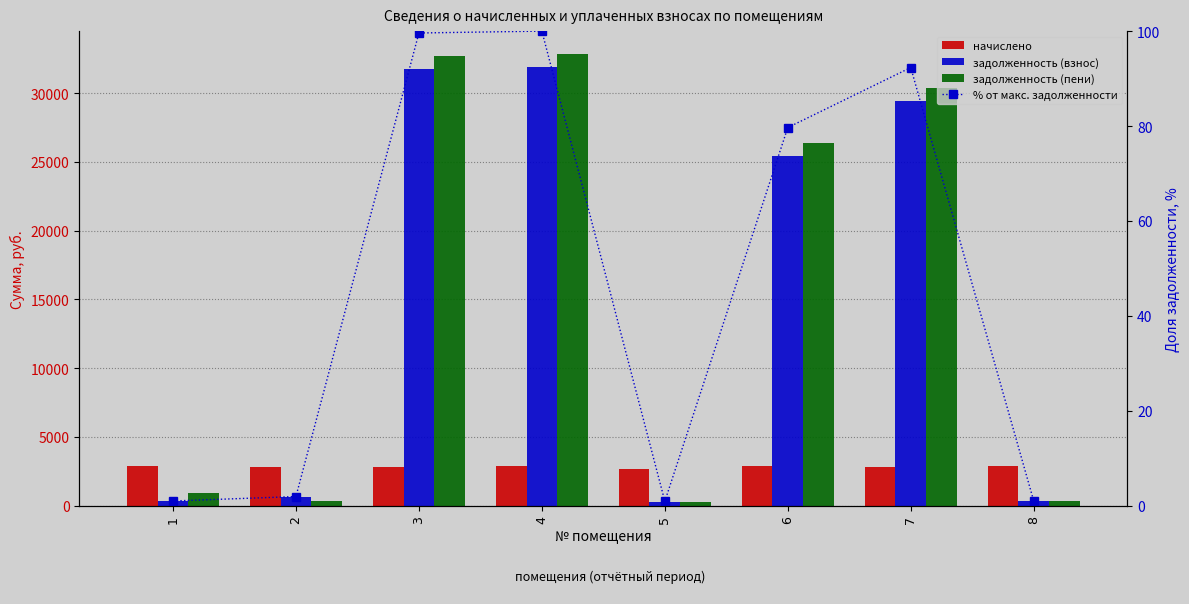

Does the chart contain stacked bars?

No